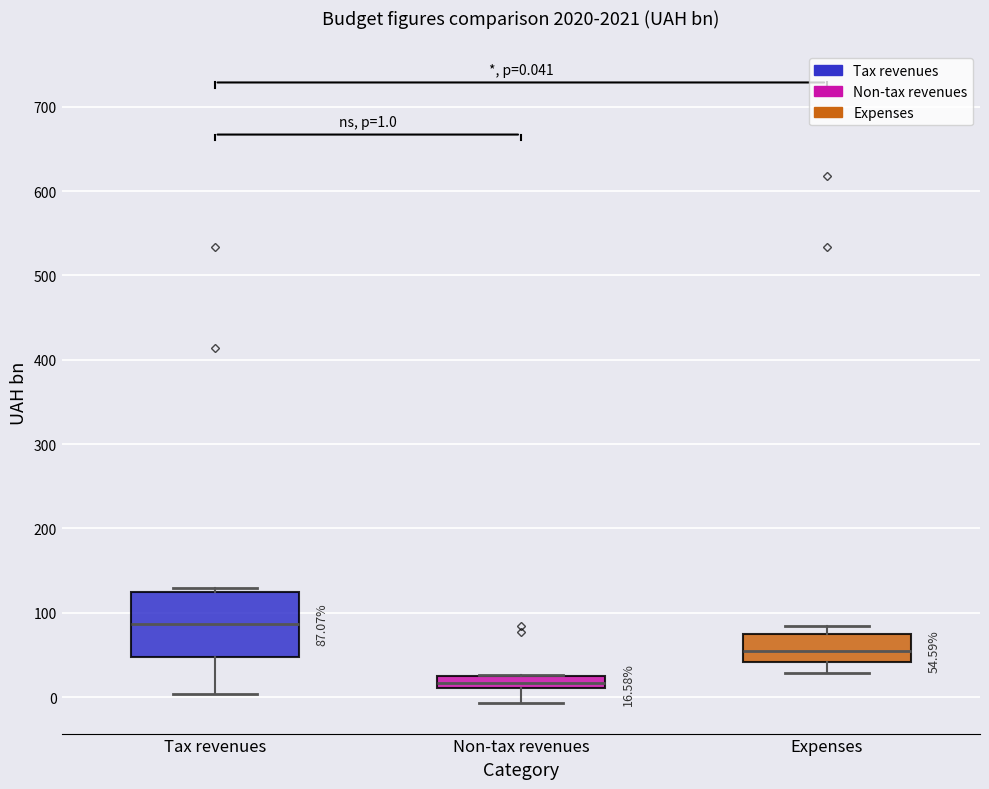

Which box's median line is the lowest?

Non-tax revenues